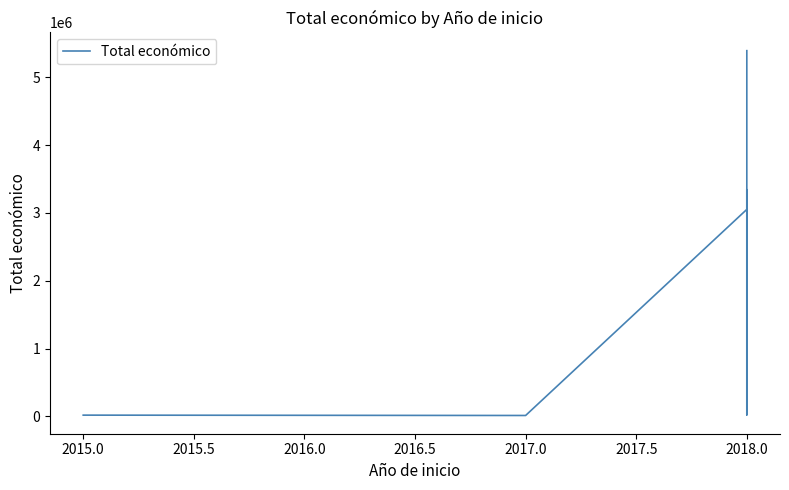

What is the maximum value shown in the chart?

5390598